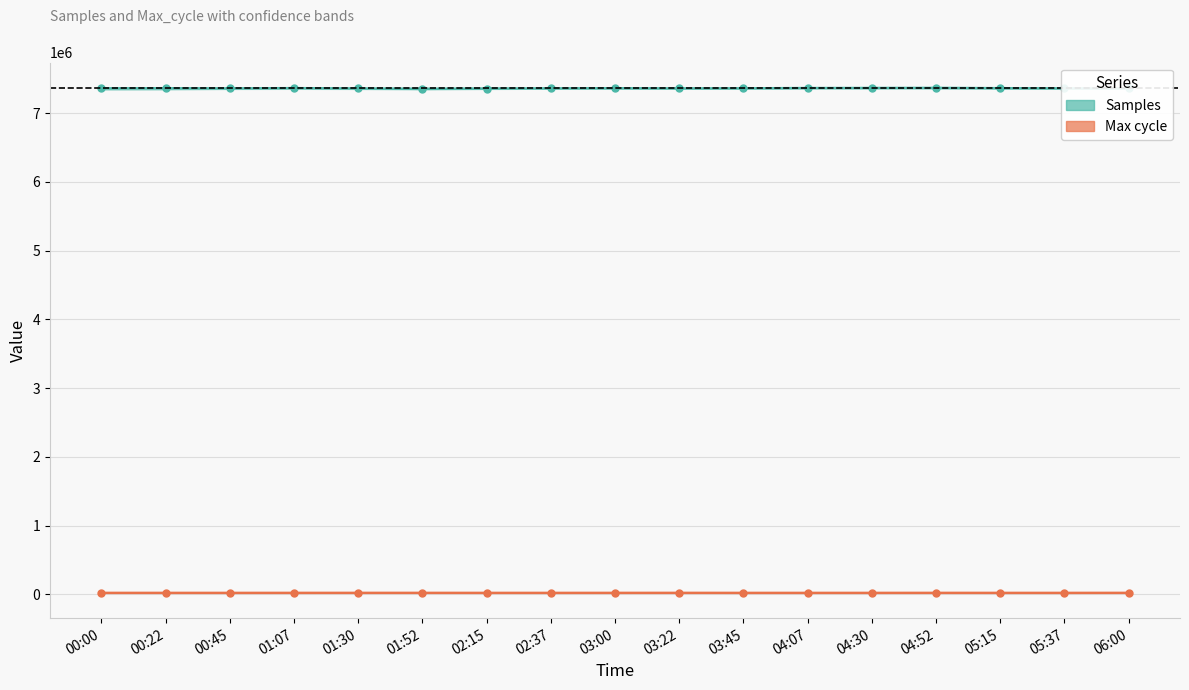

Rank the series by their average value, from lowest to highest.

Max_cycle, Samples